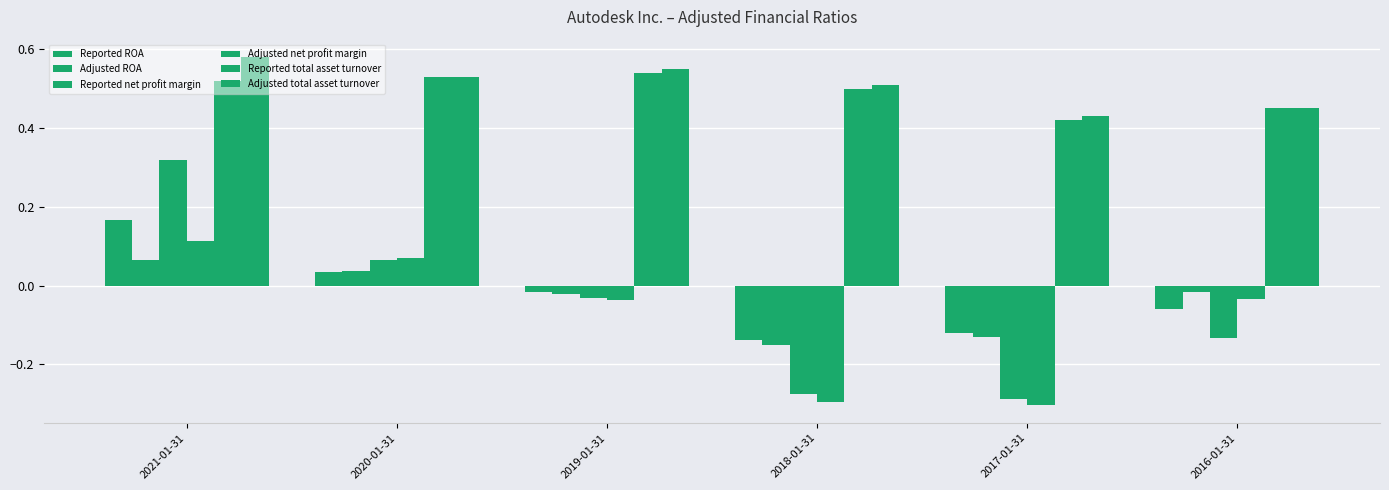

How many bars are there in total?

36